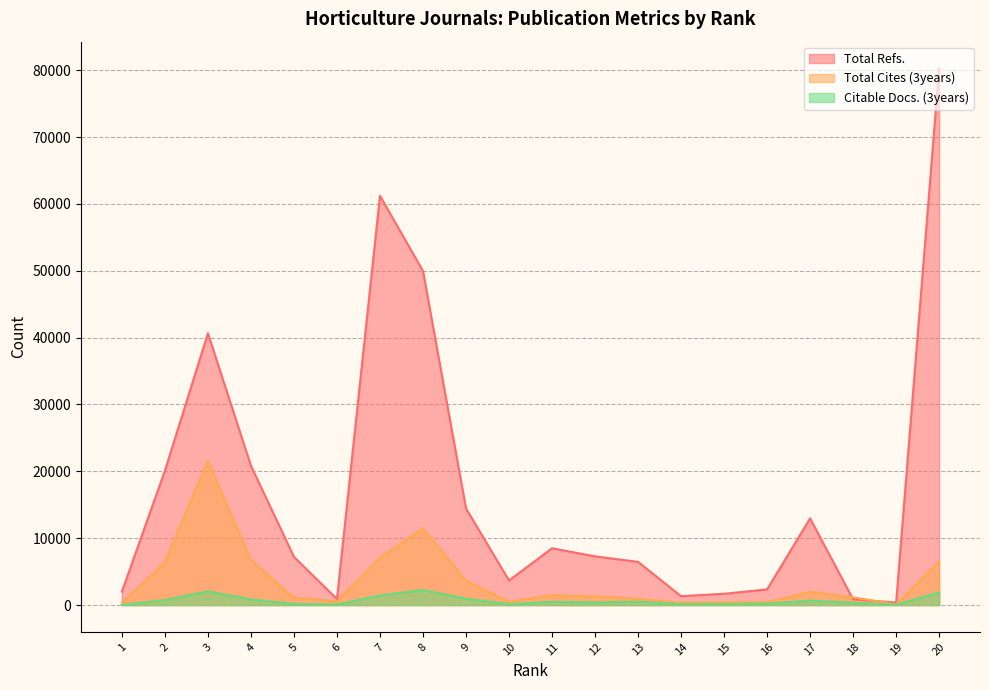

At how many categories does at least one series exceed 72676?

1